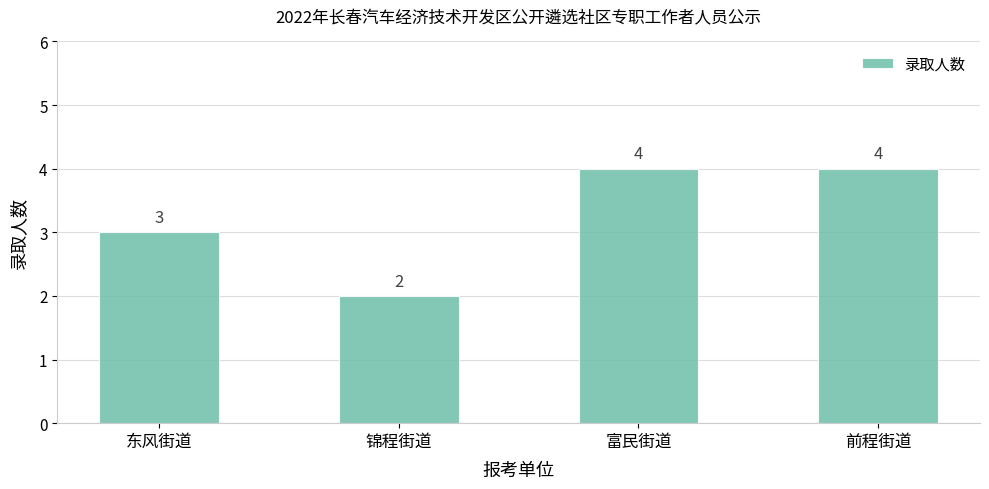

What is the minimum value shown in the chart?

2